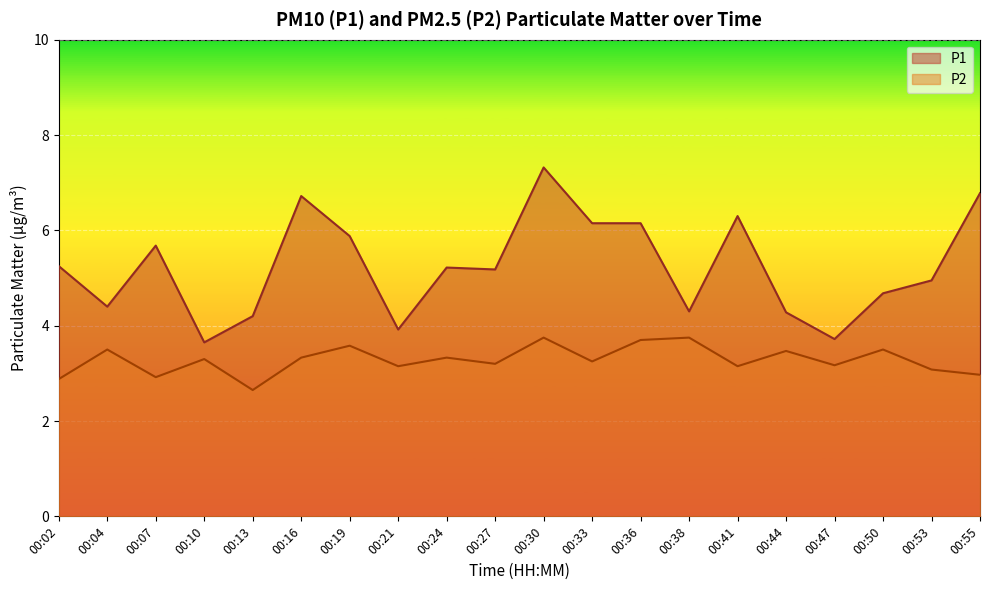

At which category does the chart reach its minimum across all series?

00:13